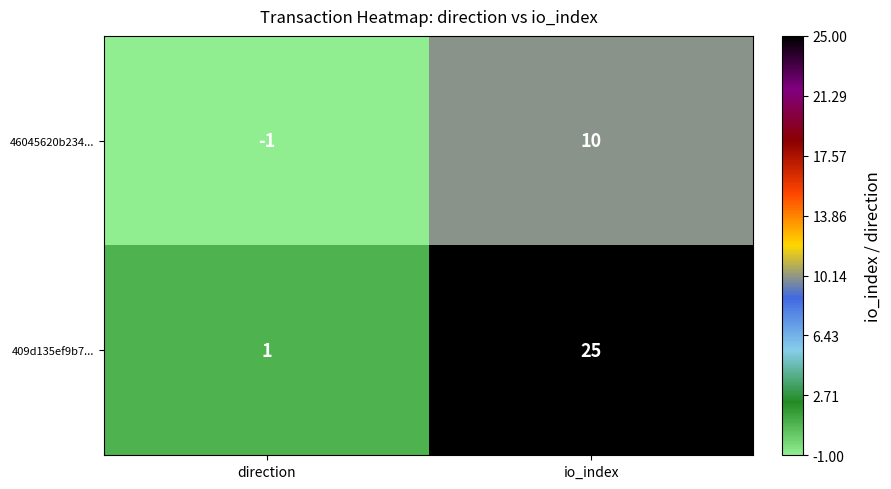

What is the difference between the highest and lowest values at io_index?

15